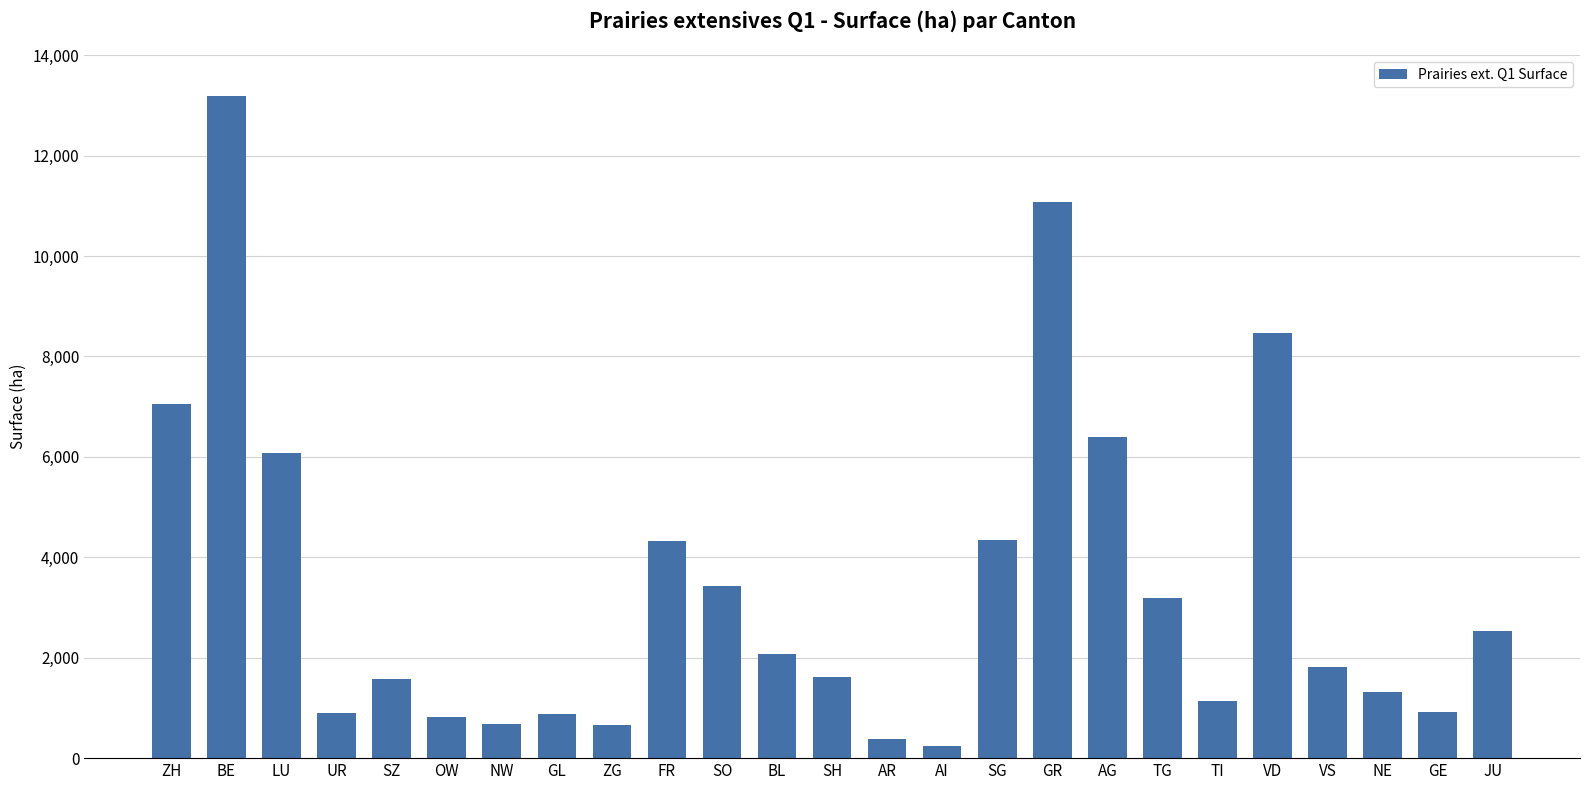

The chart shows a value of 869.5 at GL. True or false?

True